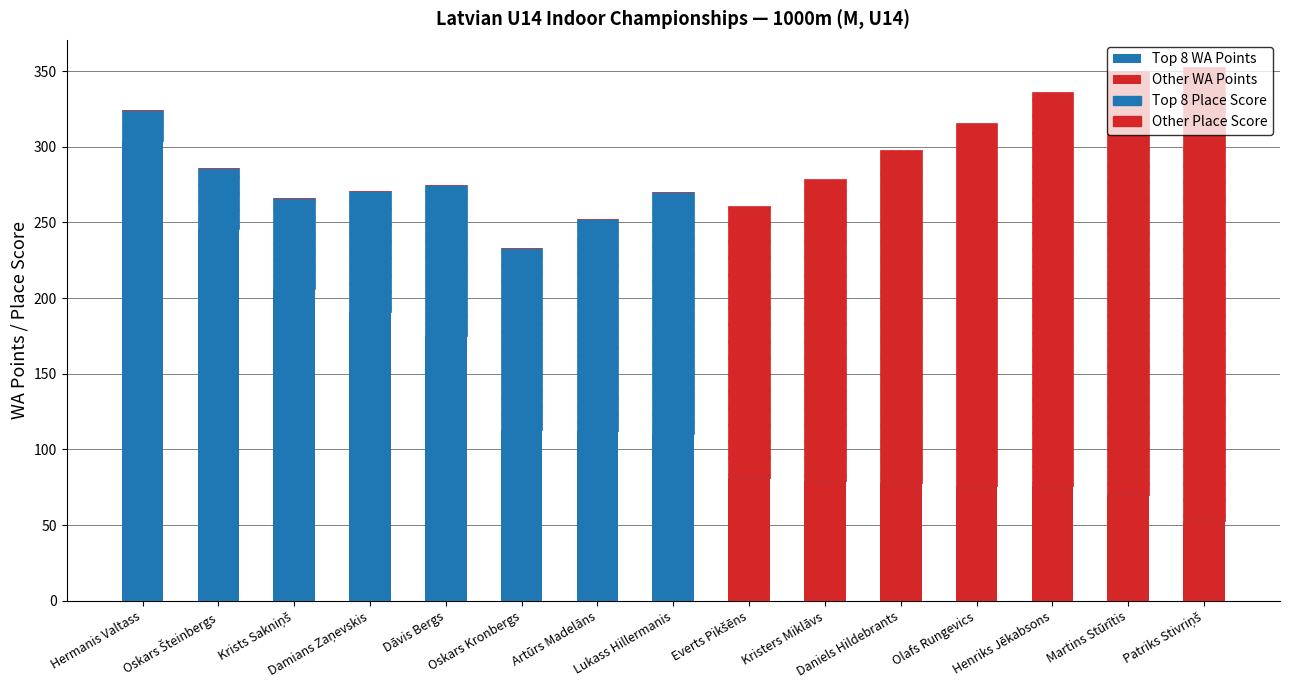

Are the bars grouped side by side (vs. stacked)?

No